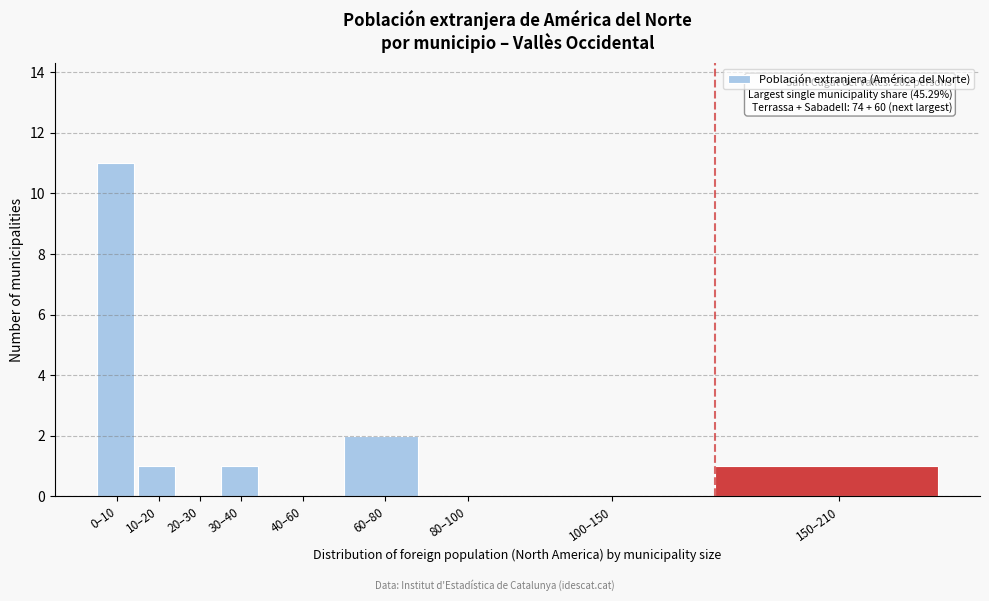

Reading right to left, list all the values displayed in this chart.

150–210=1	100–150=0	80–100=0	60–80=2	40–60=0	30–40=1	20–30=0	10–20=1	0–10=11